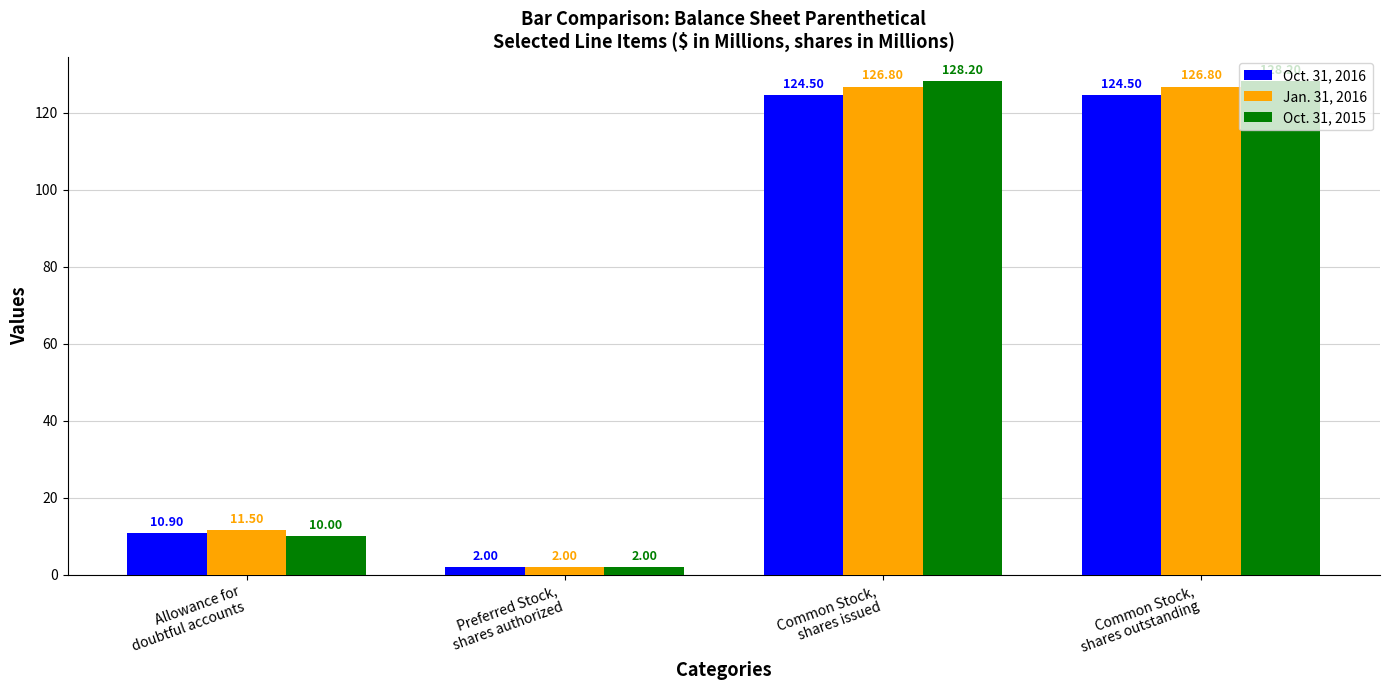

How many categories are shown in the chart?

4